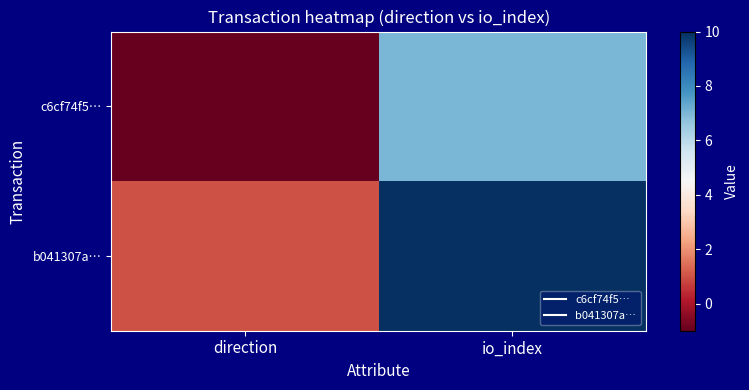

Which series has the largest total across all categories?

b041307a…